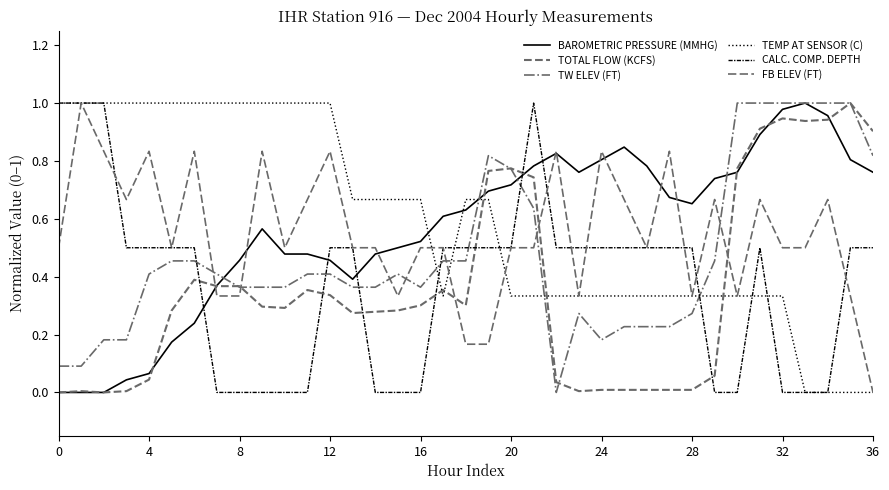

True or false: TOTAL FLOW (KCFS) and BAROMETRIC PRESSURE (MMHG) cross at least once.

True